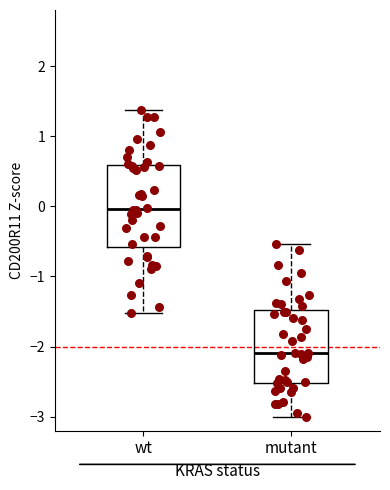

Reading left to right, read every box against the y-axis: the position of its median line, the range the box covers, and the ends of its whiskers. The values are not printed on the chart, so give them approximately, as read against the axis.

wt: median 0.0, box -0.6 to 0.6, whiskers -1.5 to 1.4
mutant: median -2.1, box -2.5 to -1.5, whiskers -3.0 to -0.5